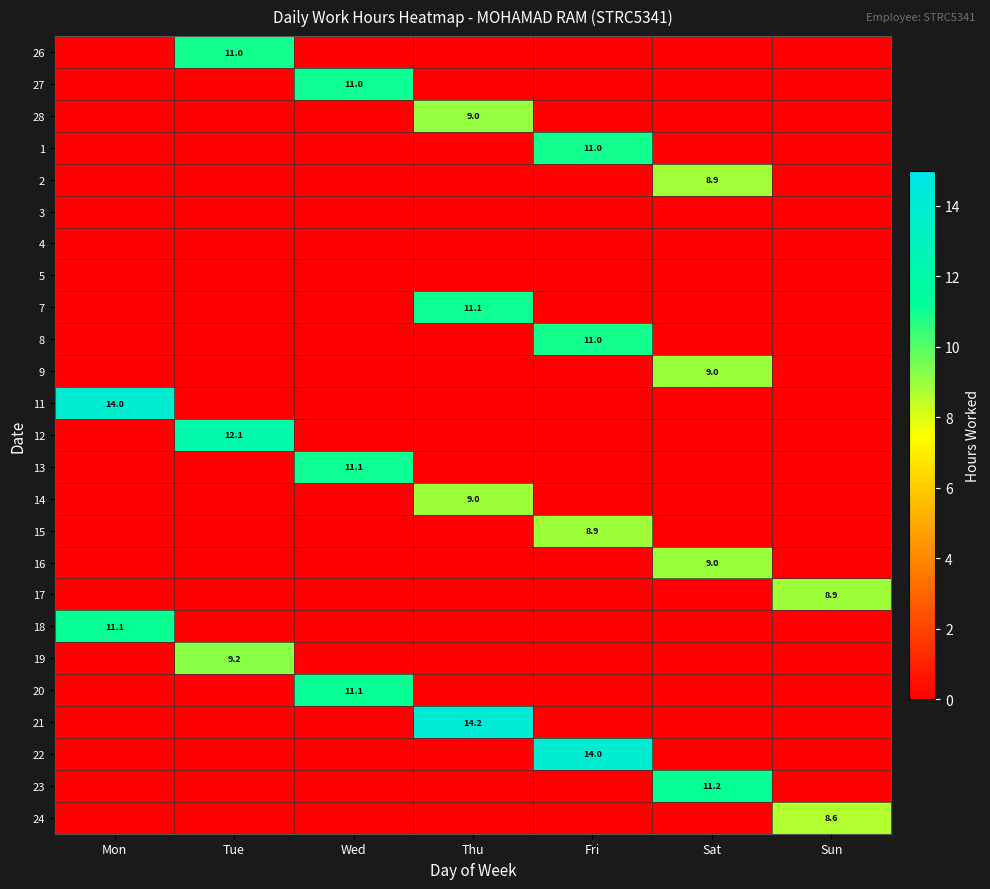

Which category has the highest value across all series?

Thu